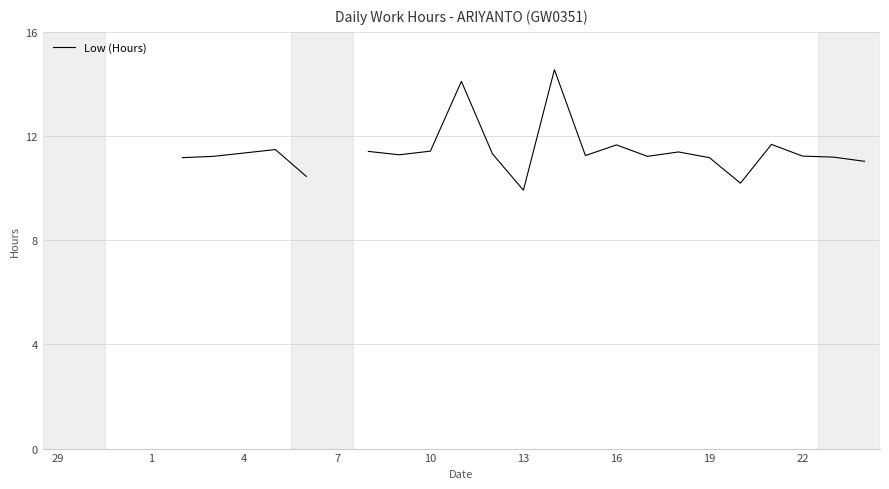

What is the minimum value shown in the chart?

9.9